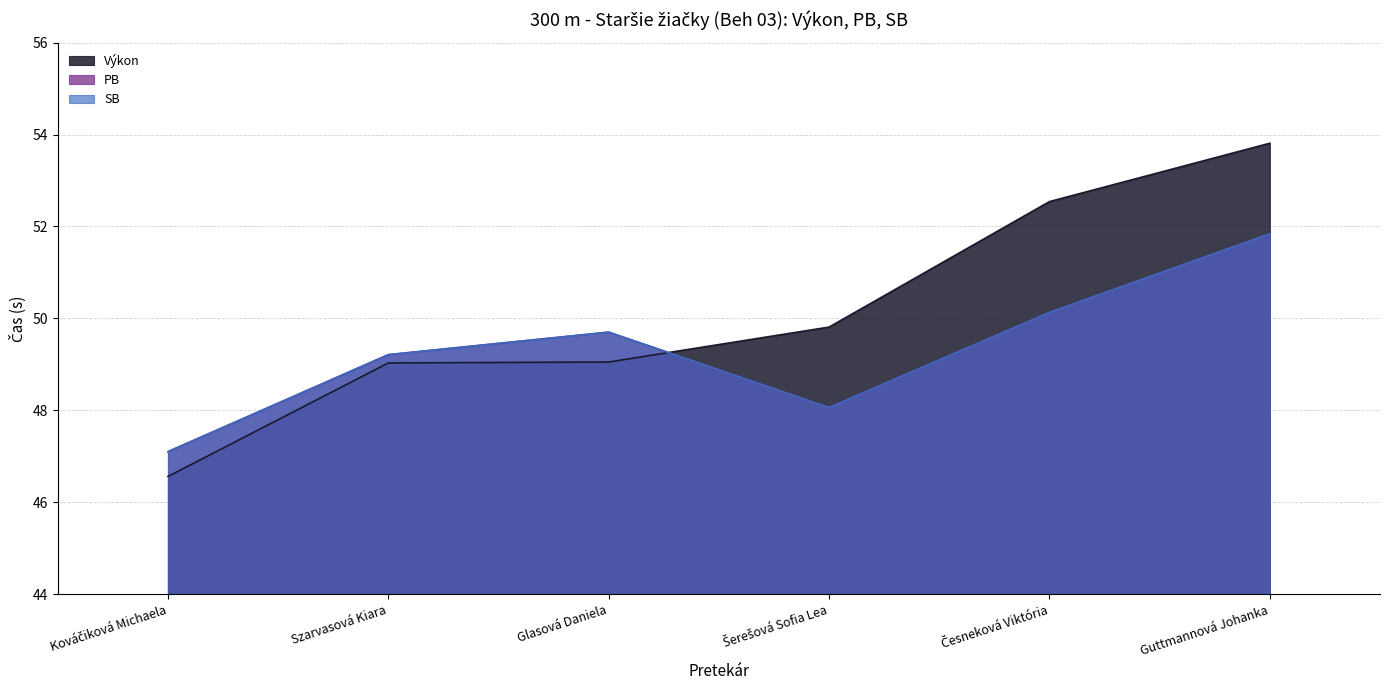

How many data points does each series have?

6